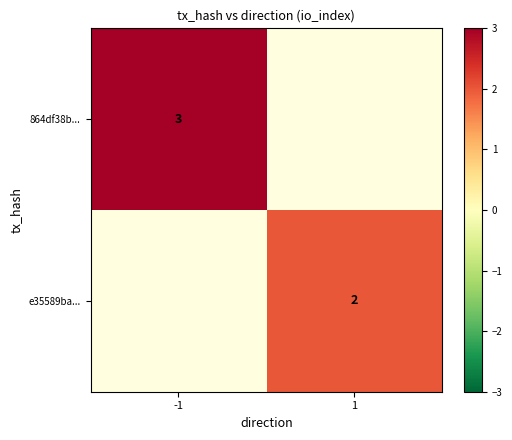

True or false: e35589ba... has a value of 2 at 1.

True